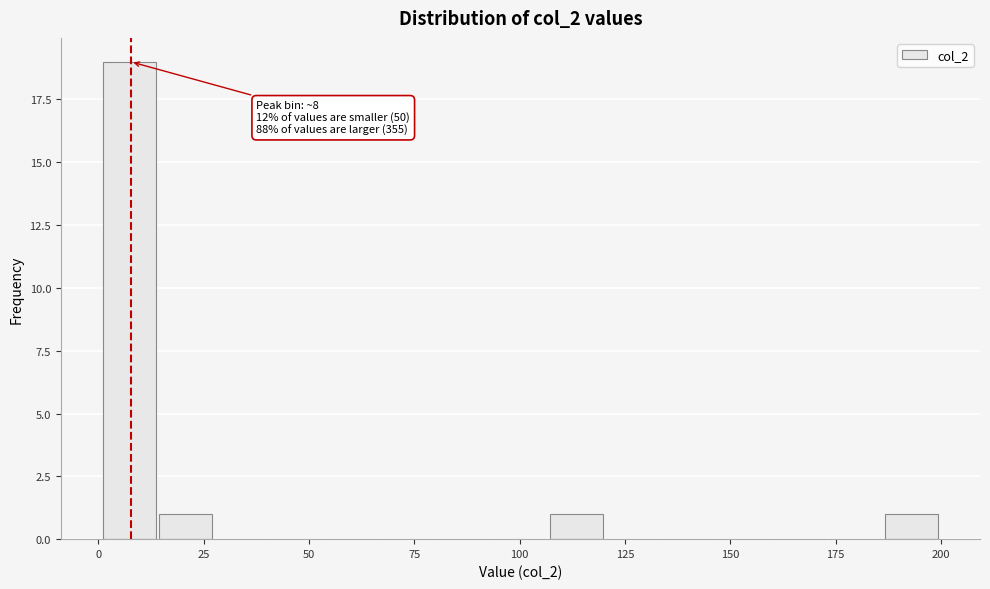

Read against the x-axis, roughly where is the centre of the tallest bar?

5